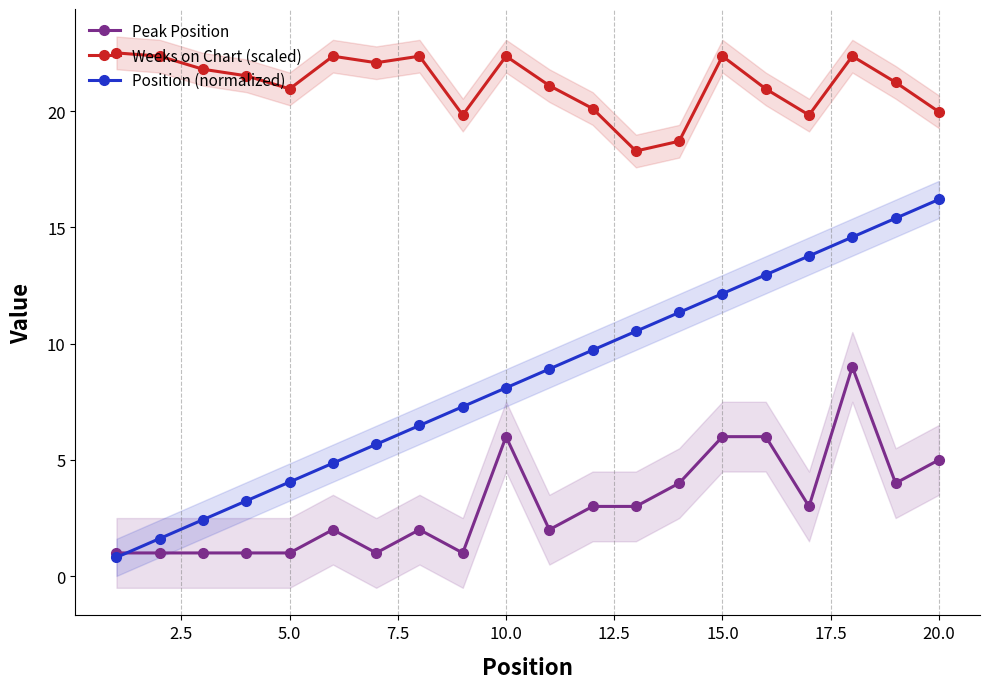

True or false: Position (normalized) and Weeks on Chart (scaled) cross at least once.

False